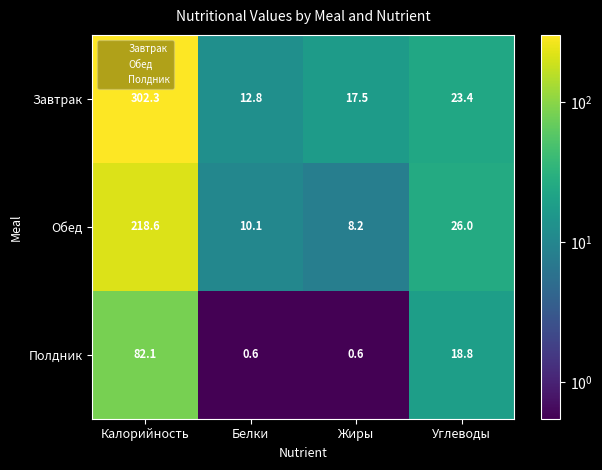

What is the greatest value displayed?

302.3